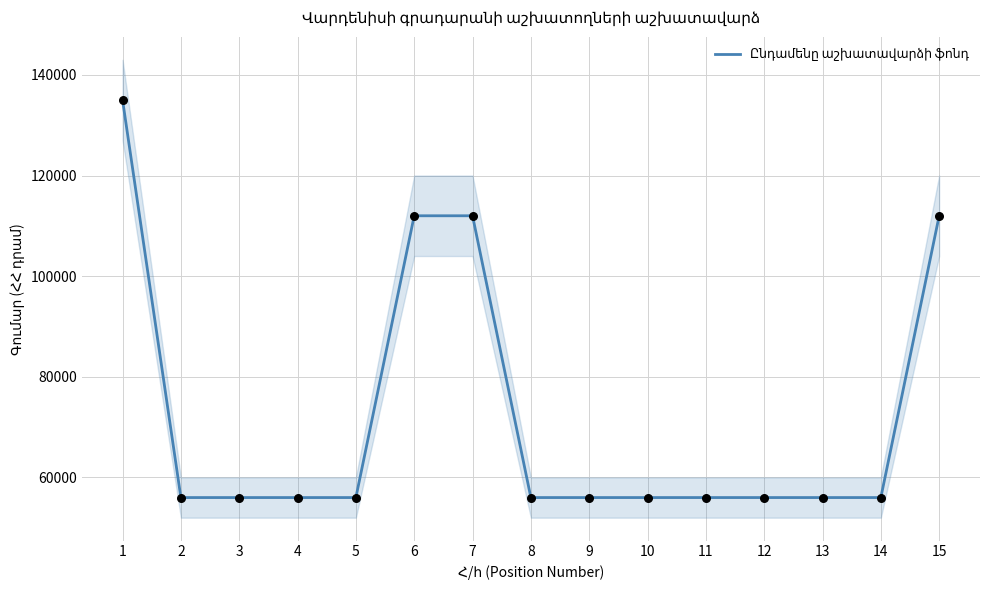

Which has a higher value, 9 or 11?

9